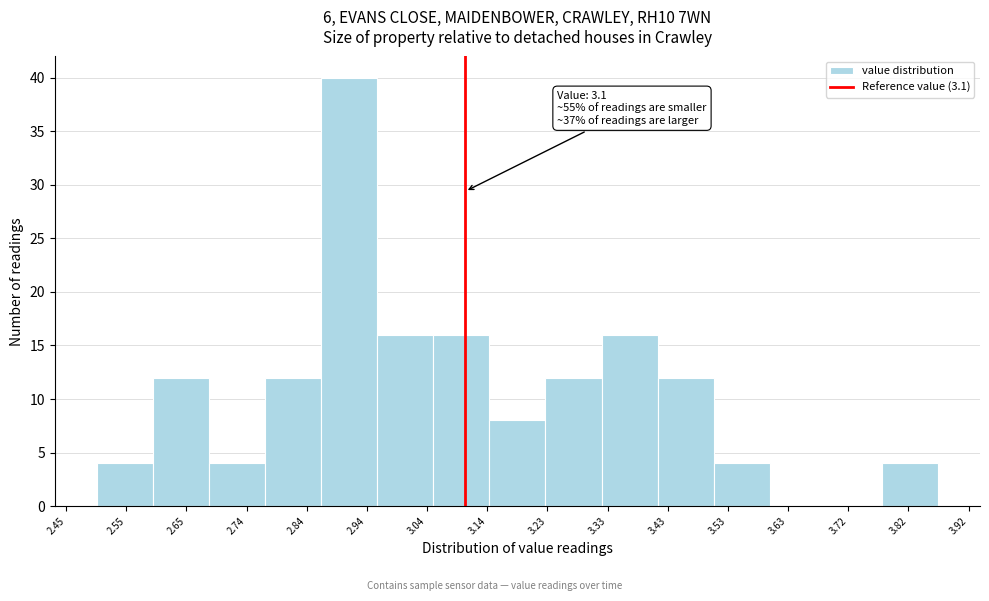

Which range on the x-axis has the tallest bar?

2.87 to 2.96